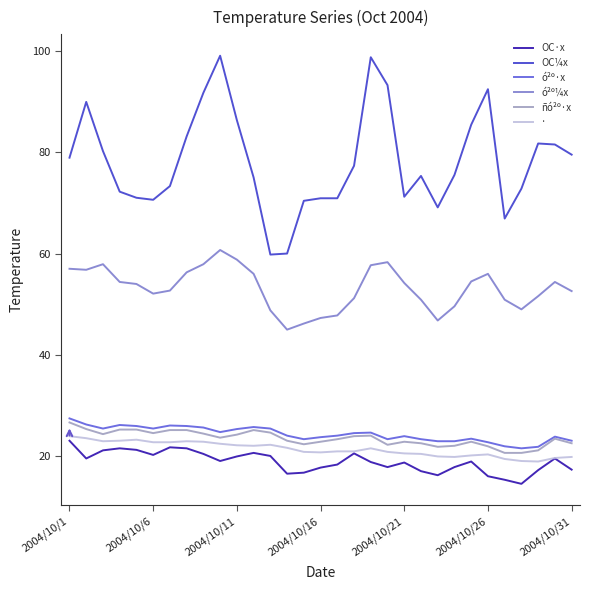

At how many categories does at least one series exceed 62?

29